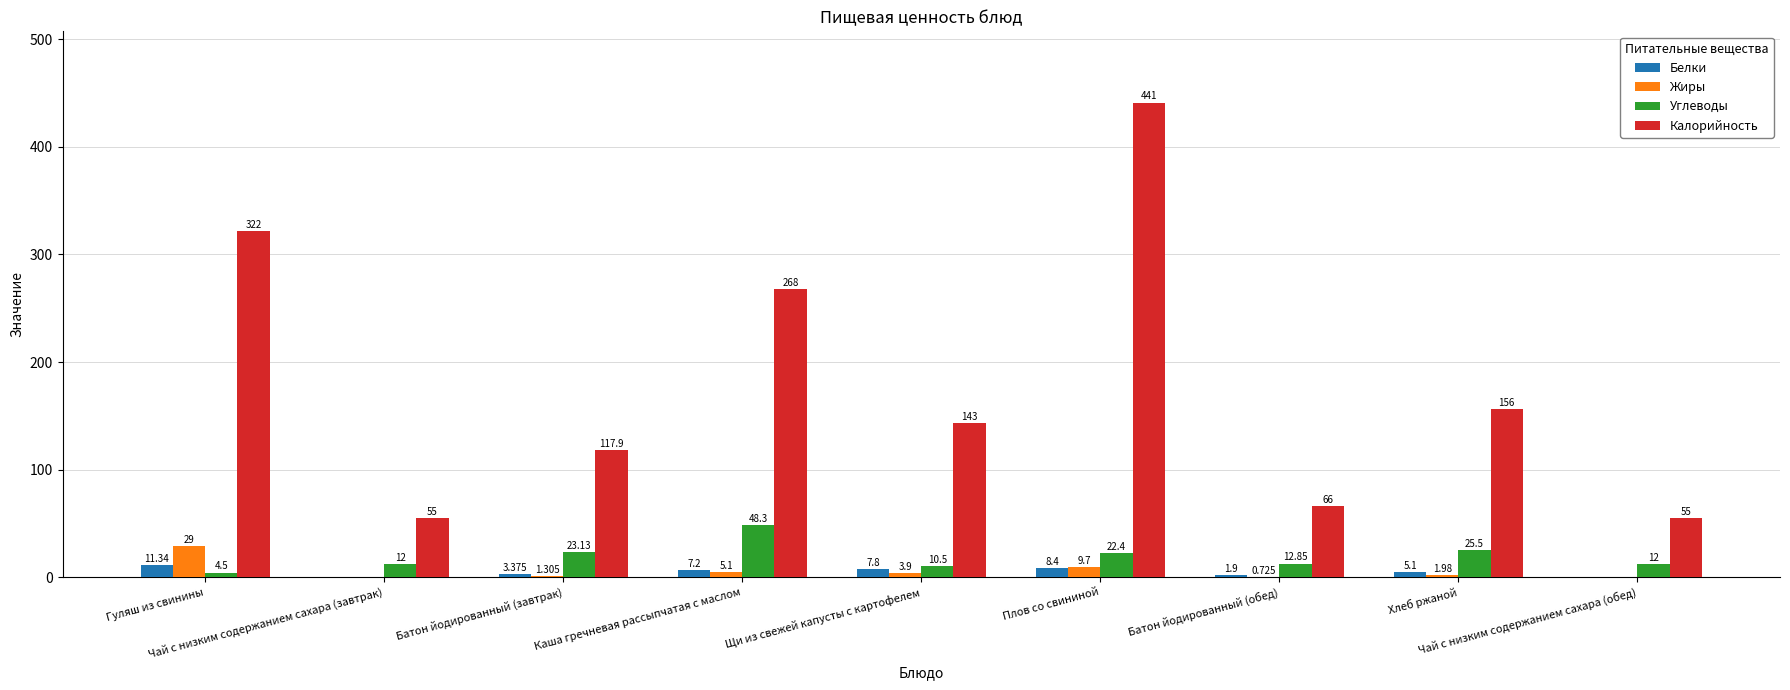

At which category does the chart reach its minimum across all series?

Чай с низким содержанием сахара (завтрак)